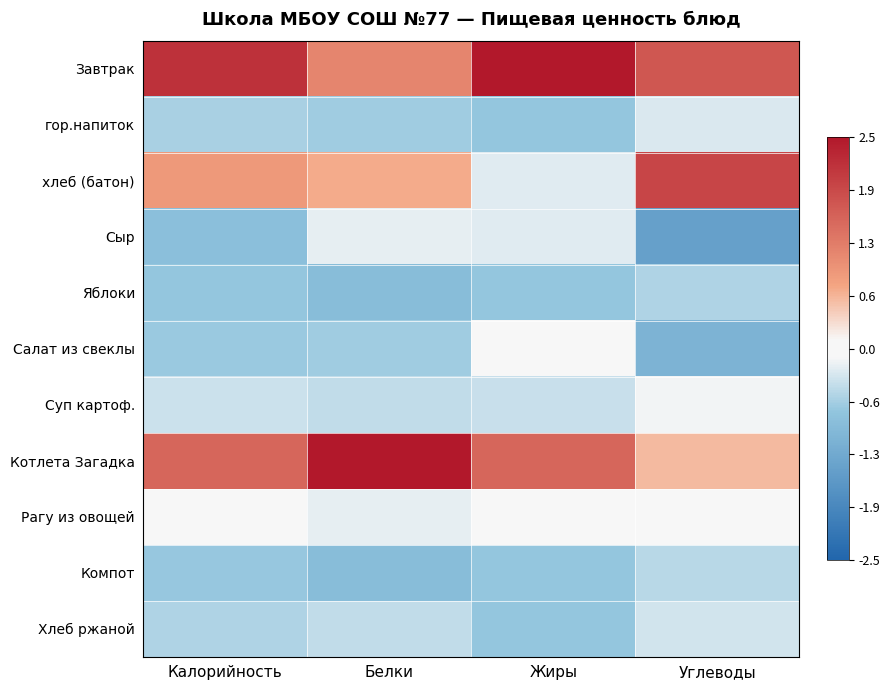

Which series changed the most between Белки and Углеводы?

Котлета Загадка